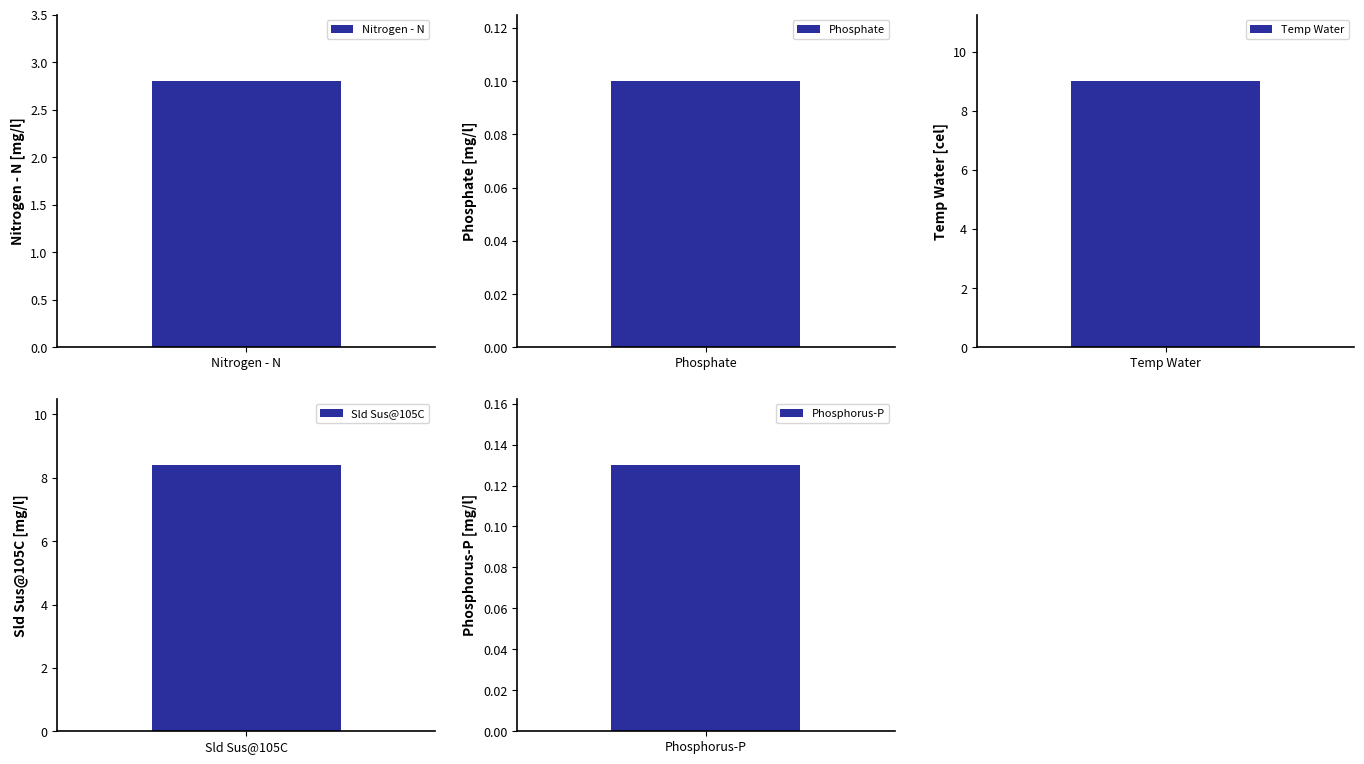

Reading left to right, transcribe all the data shown in this chart.

Nitrogen - N=2.8	Phosphate=0.1	Temp Water=9.0	Sld Sus@105C=8.4	Phosphorus-P=0.1